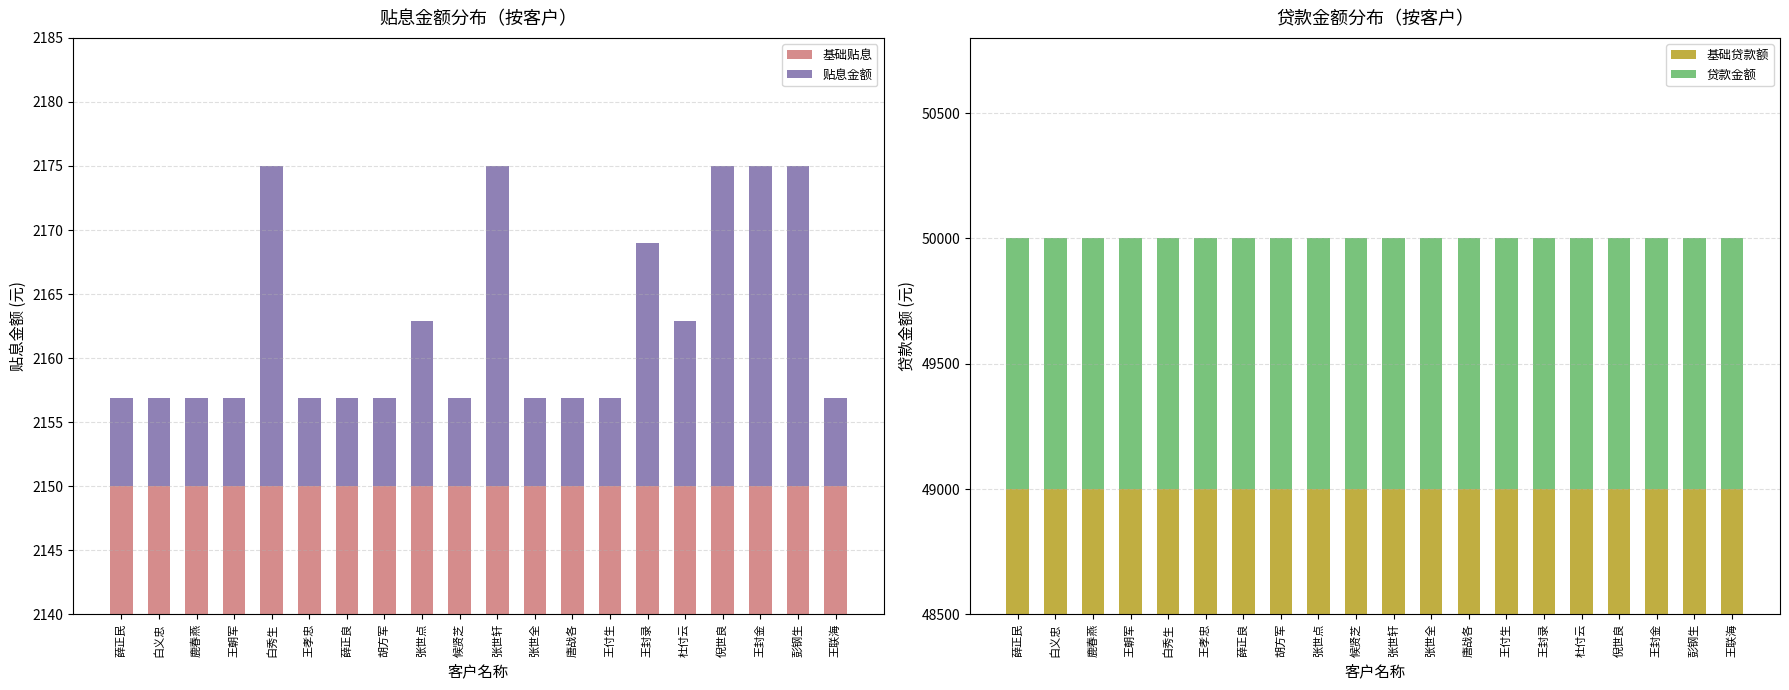

Which series has the widest spread of values?

贴息金额